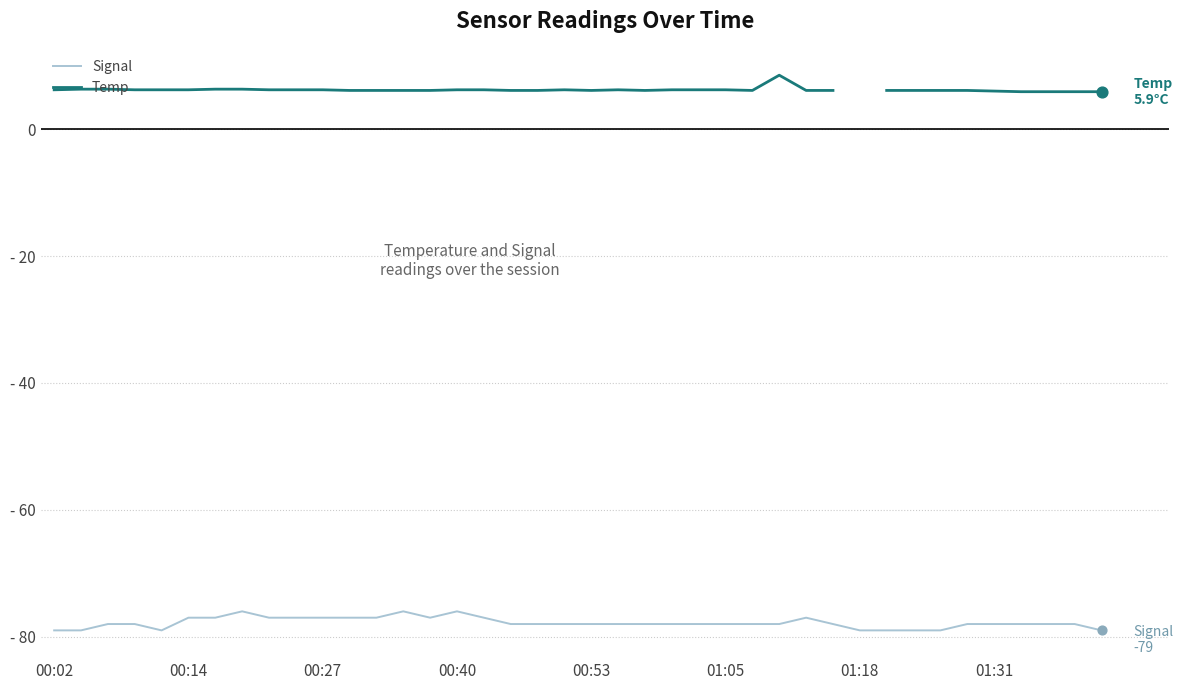

What is the total value across all series at 38?

-72.1